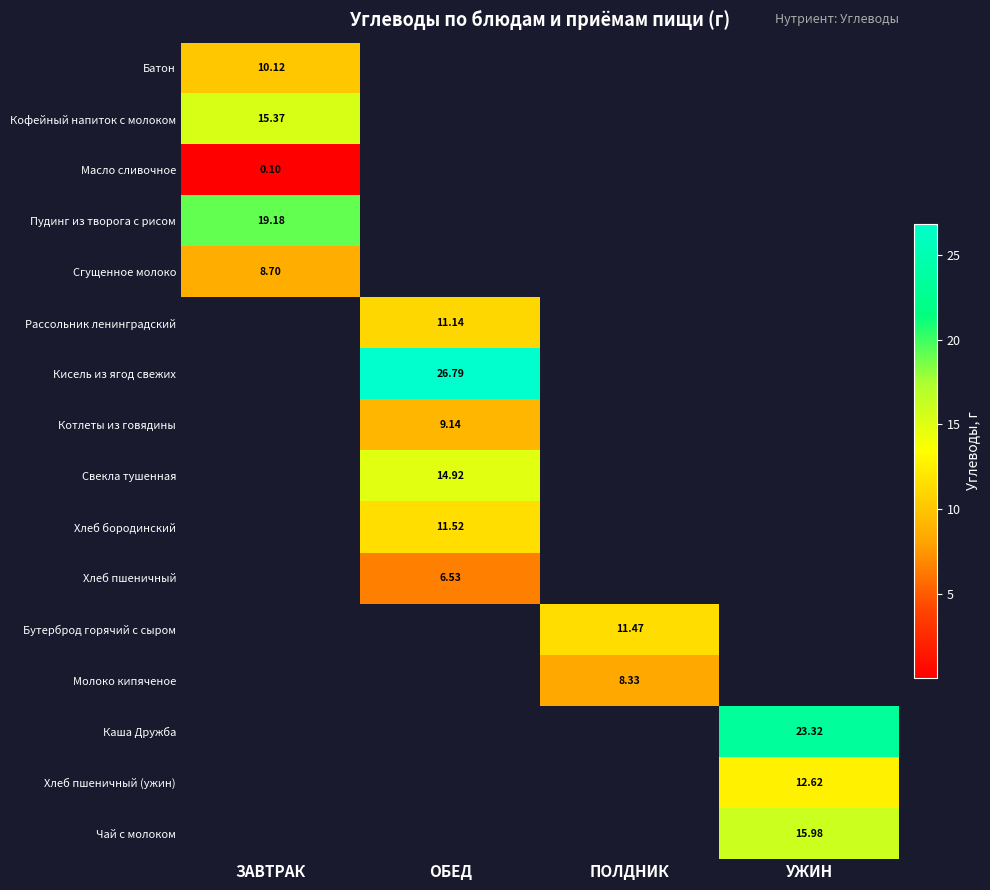

At how many categories does at least one series exceed 18?

3